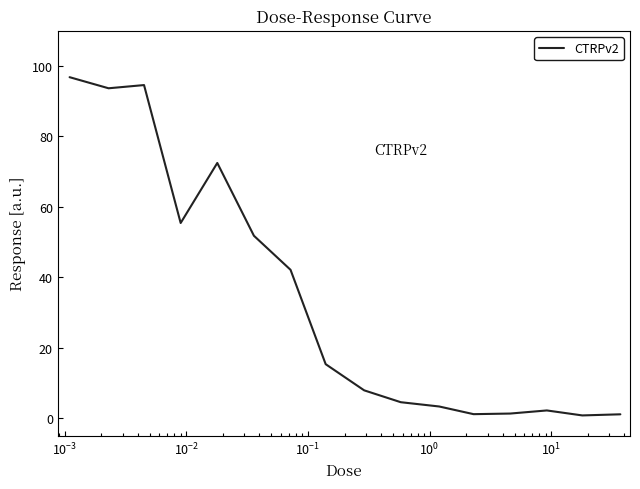

What is the greatest value displayed?

96.8